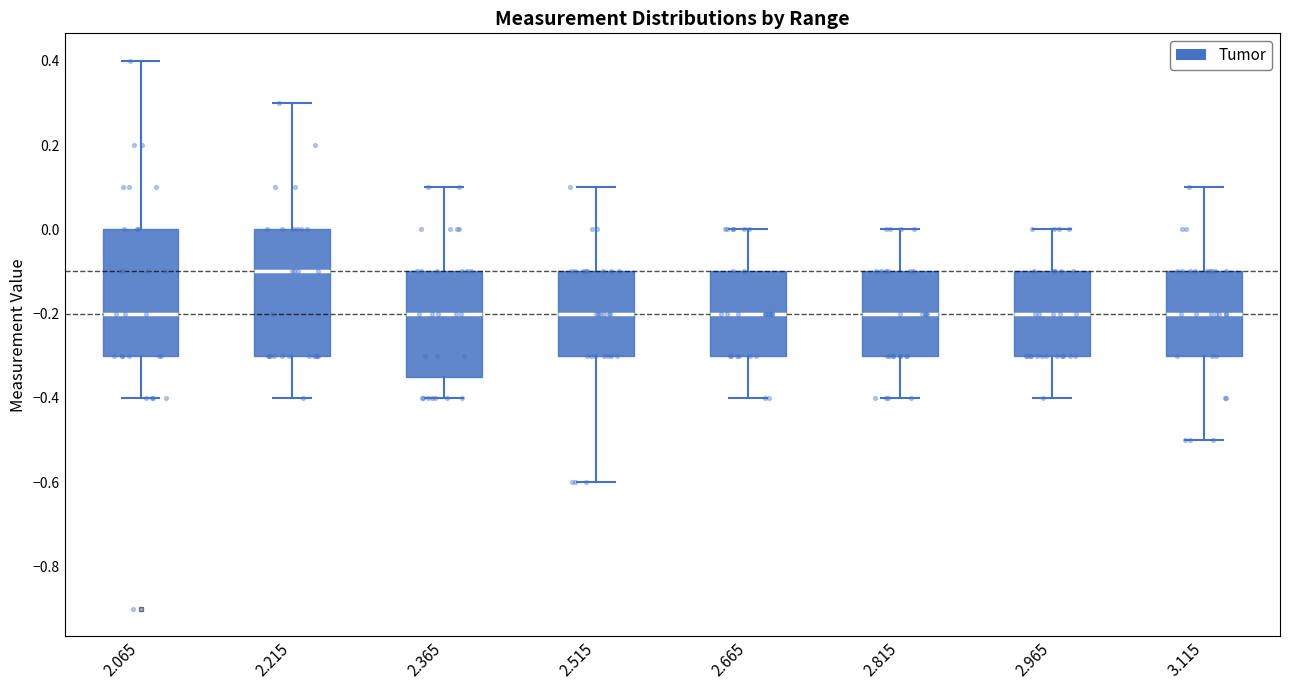

Reading left to right, read every box against the y-axis: the position of its median line, the range the box covers, and the ends of its whiskers. The values are not printed on the chart, so give them approximately, as read against the axis.

2.065: median -0.20, box -0.30 to 0.00, whiskers -0.40 to 0.40
2.215: median -0.10, box -0.30 to 0.00, whiskers -0.40 to 0.30
2.365: median -0.20, box -0.34 to -0.10, whiskers -0.40 to 0.10
2.515: median -0.20, box -0.30 to -0.10, whiskers -0.60 to 0.10
2.665: median -0.20, box -0.30 to -0.10, whiskers -0.40 to 0.00
2.815: median -0.20, box -0.30 to -0.10, whiskers -0.40 to 0.00
2.965: median -0.20, box -0.30 to -0.10, whiskers -0.40 to 0.00
3.115: median -0.20, box -0.30 to -0.10, whiskers -0.50 to 0.10